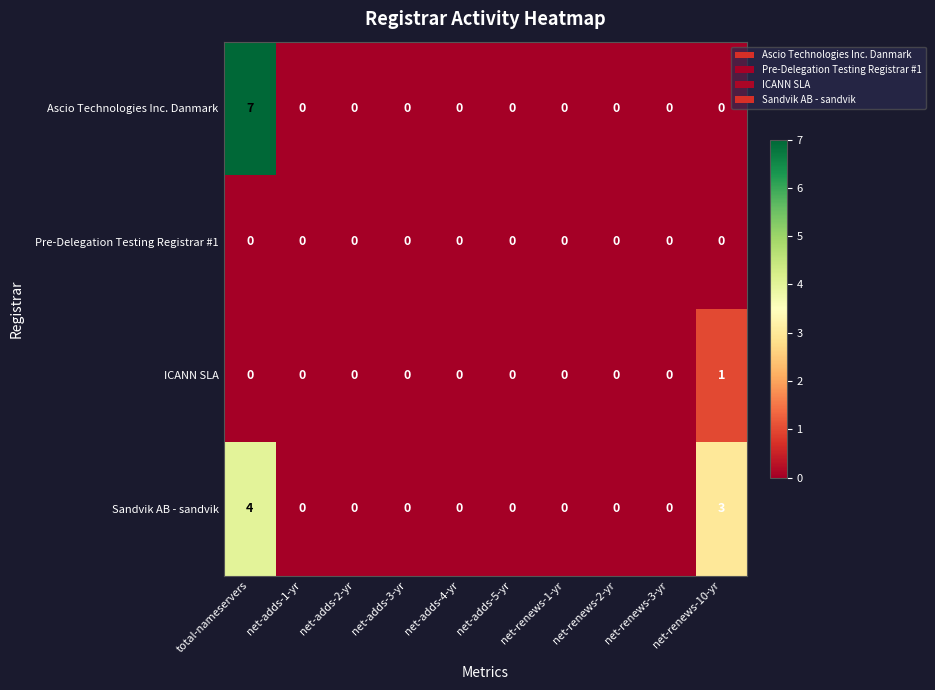

What is the maximum value shown in the chart?

7